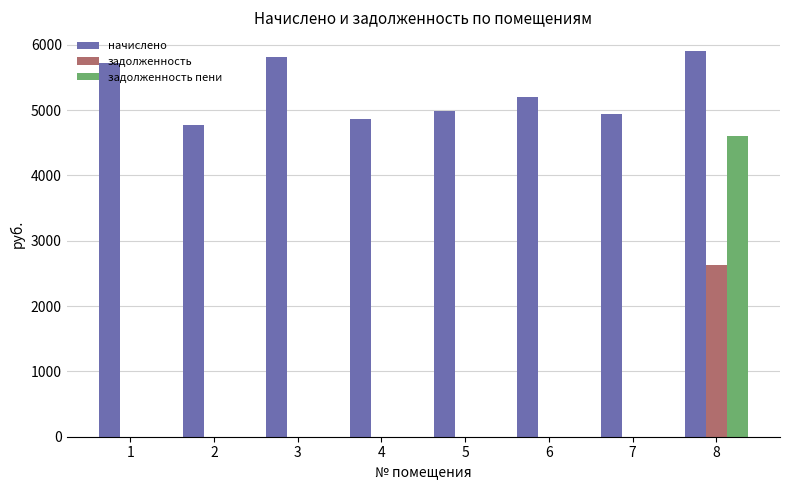

How many groups of bars are there?

8